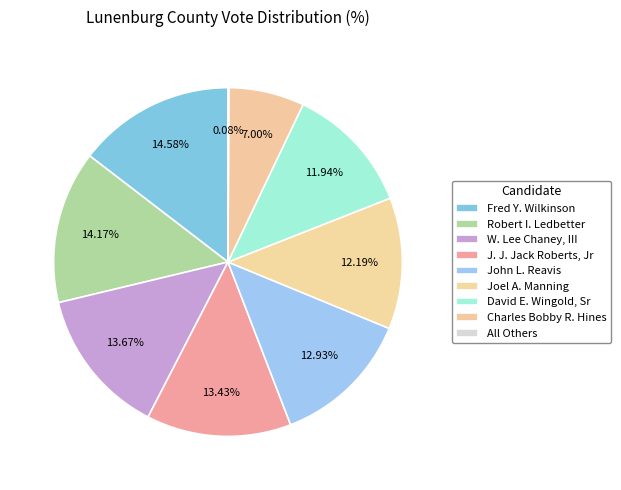

How many slices are in this pie chart?

9